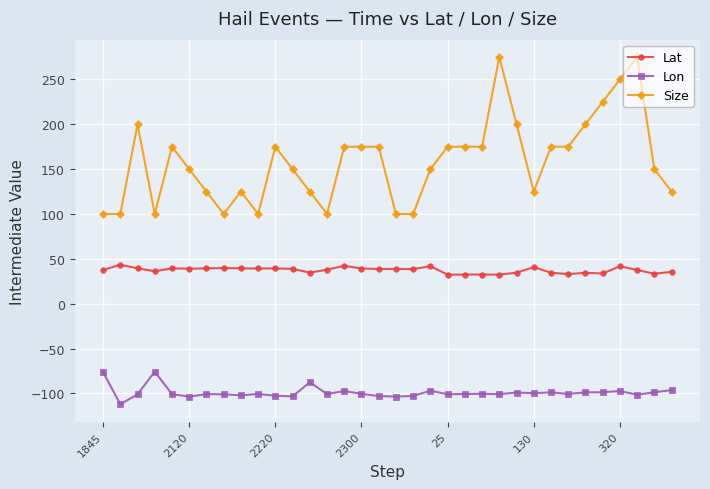

Which series has the largest range (max minus min)?

Size